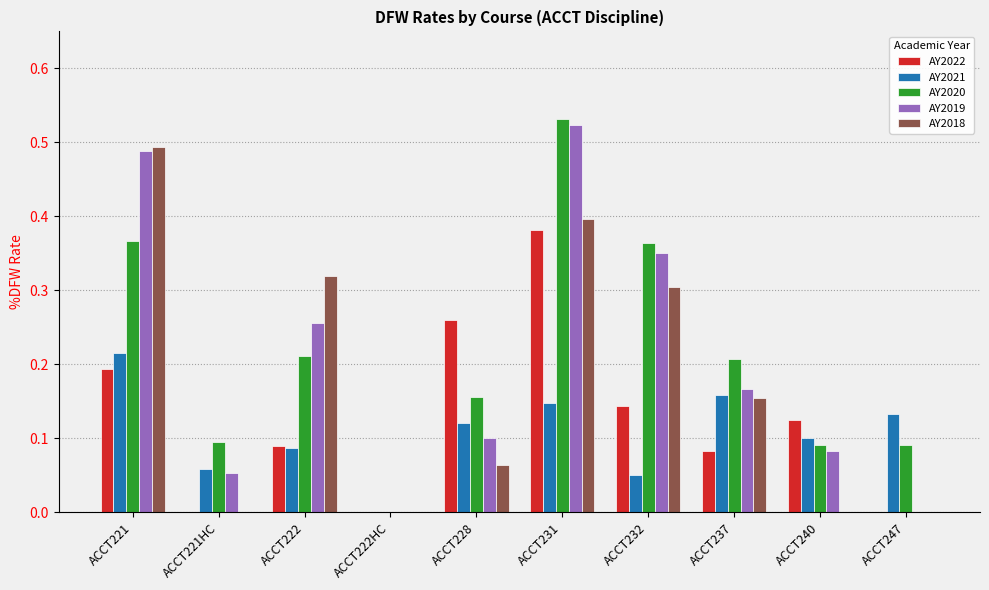

Which series has the largest range (max minus min)?

AY2020